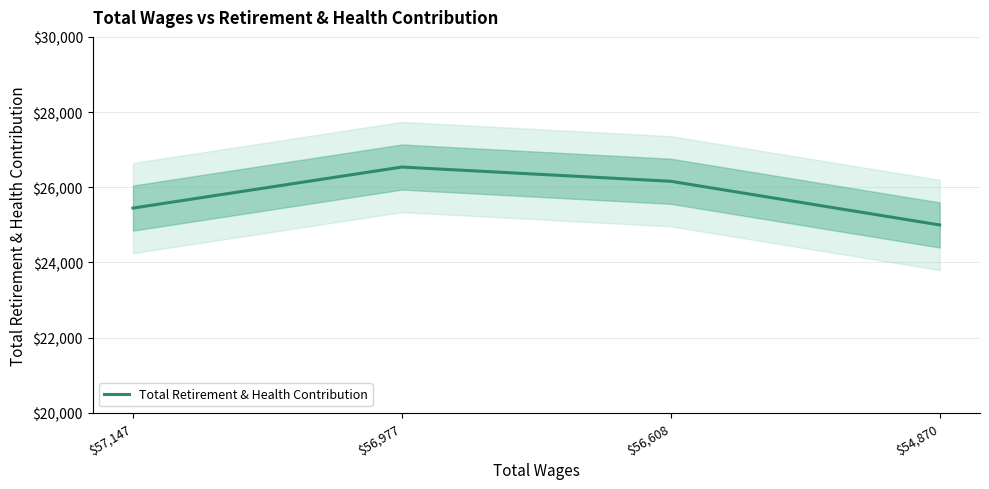

Where is the first local maximum?

$56,977